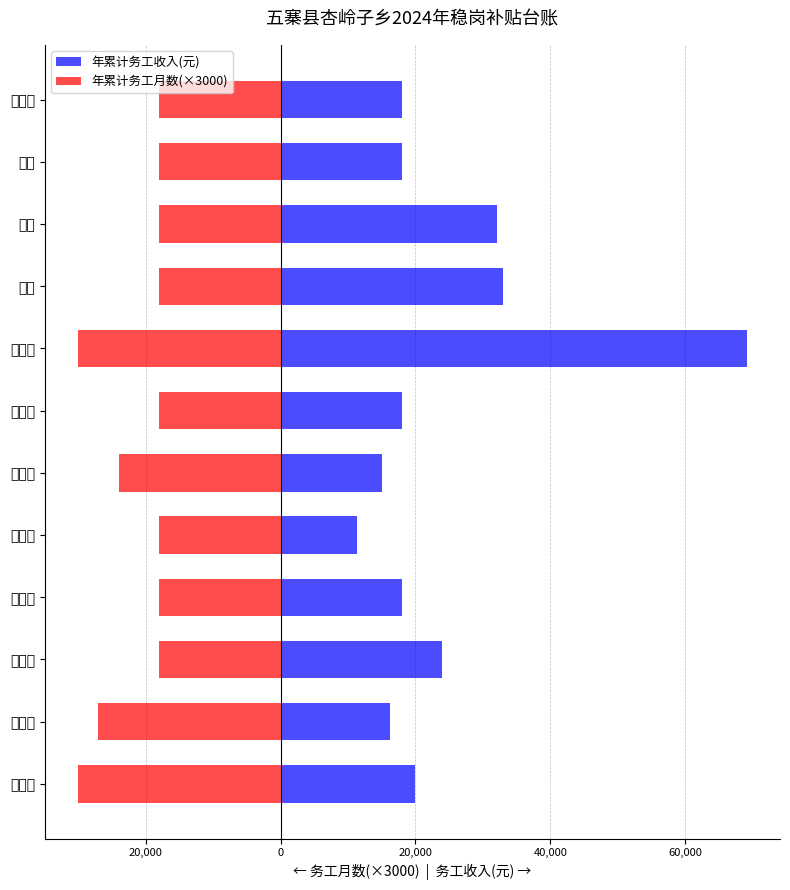

True or false: 年累计务工月数(×3000) has a value of -18000.0 at 康慧慧.

True